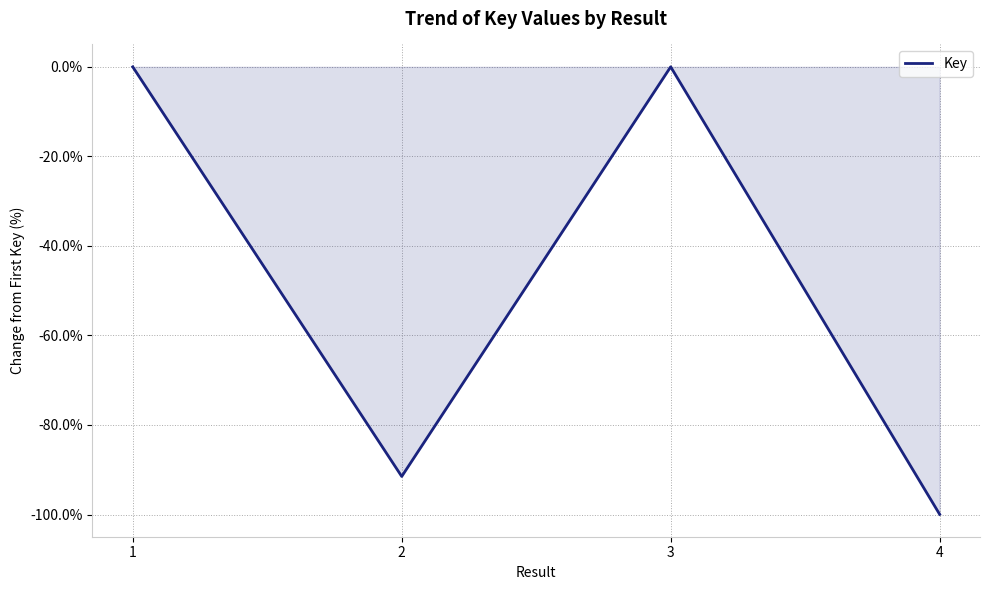

The value at 1 is -33.7. True or false?

False